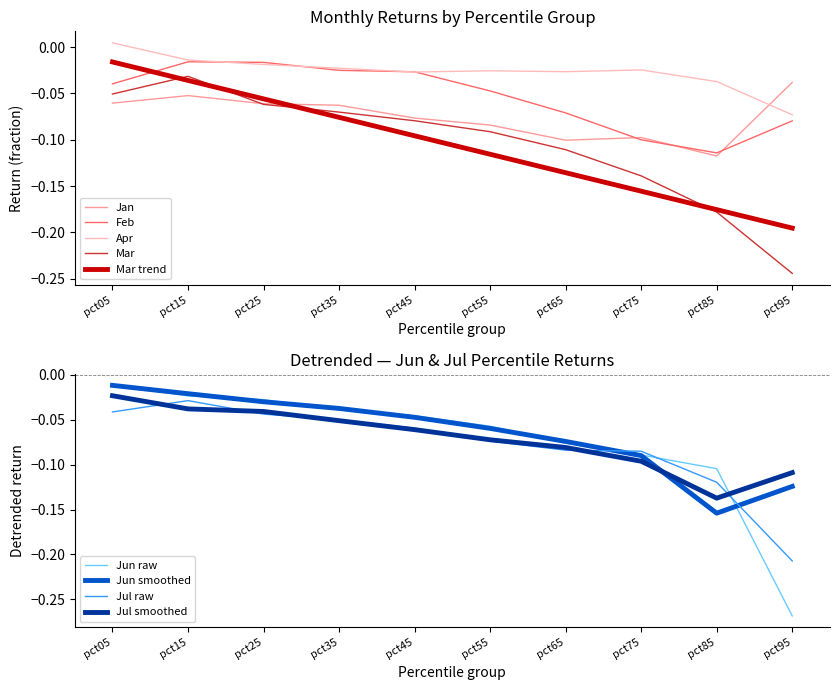

Reading left to right, extract all data points from this chart.

Jan: pct05=-0.1	pct15=-0.1	pct25=-0.1	pct35=-0.1	pct45=-0.1	pct55=-0.1	pct65=-0.1	pct75=-0.1	pct85=-0.1	pct95=-0.0
Feb: pct05=-0.0	pct15=-0.0	pct25=-0.0	pct35=-0.0	pct45=-0.0	pct55=-0.0	pct65=-0.1	pct75=-0.1	pct85=-0.1	pct95=-0.1
Mar: pct05=-0.1	pct15=-0.0	pct25=-0.1	pct35=-0.1	pct45=-0.1	pct55=-0.1	pct65=-0.1	pct75=-0.1	pct85=-0.2	pct95=-0.2
Apr: pct05=0.0	pct15=-0.0	pct25=-0.0	pct35=-0.0	pct45=-0.0	pct55=-0.0	pct65=-0.0	pct75=-0.0	pct85=-0.0	pct95=-0.1
Jun: pct05=-0.0	pct15=-0.0	pct25=-0.0	pct35=-0.0	pct45=-0.0	pct55=-0.1	pct65=-0.1	pct75=-0.1	pct85=-0.1	pct95=-0.3
Jul: pct05=-0.0	pct15=-0.0	pct25=-0.0	pct35=-0.1	pct45=-0.1	pct55=-0.1	pct65=-0.1	pct75=-0.1	pct85=-0.1	pct95=-0.2